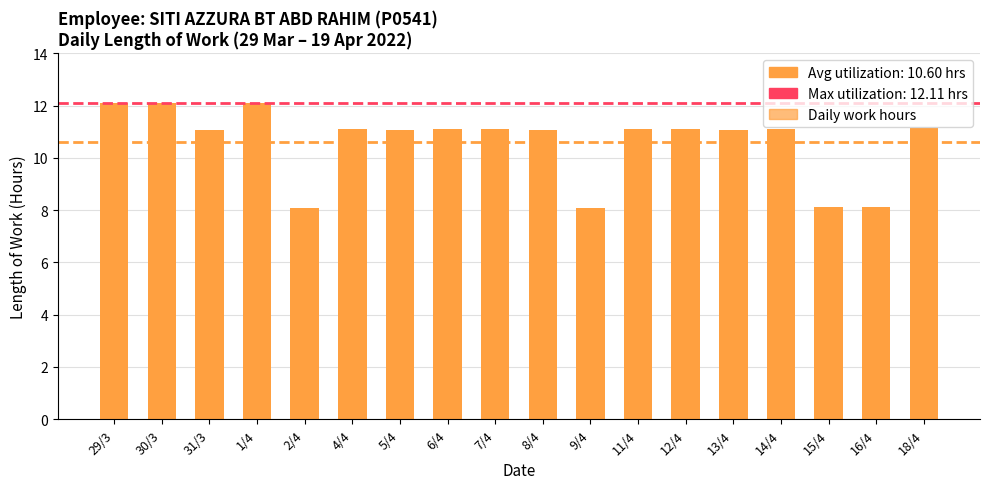

What is the change in value from 29/3 to 4/4?

-1.0